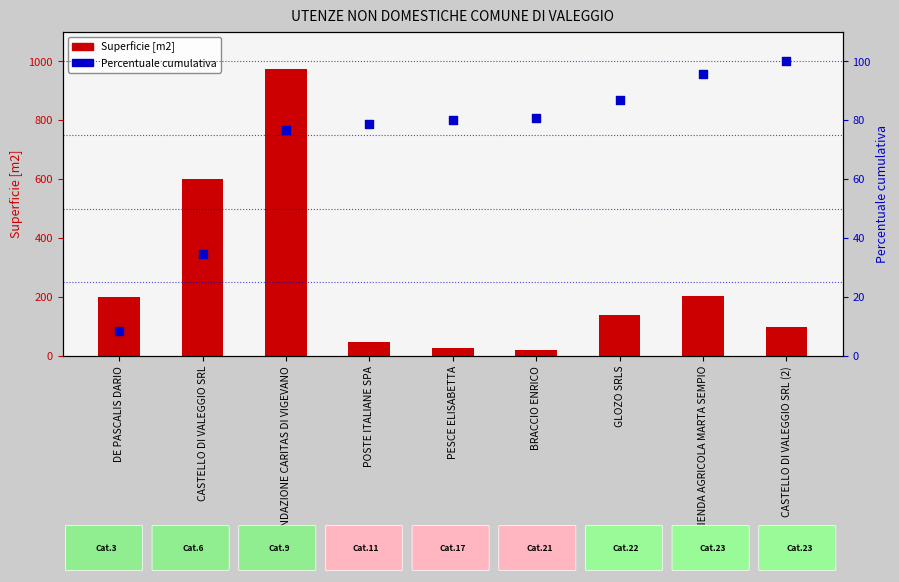

Which series contains the lowest Y value?

Percentuale cumulativa